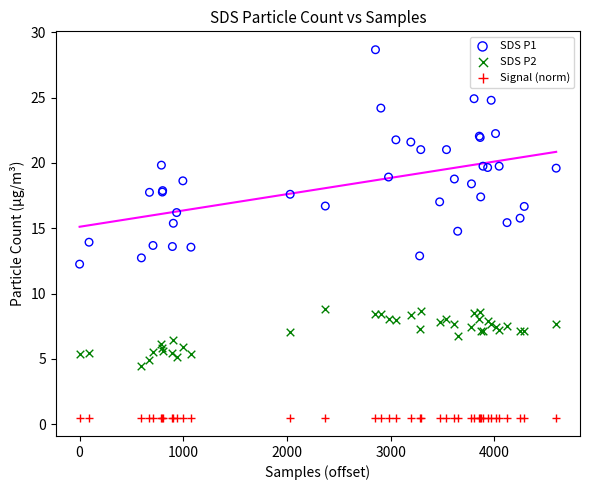

Which series contains the lowest Y value?

Signal (norm)